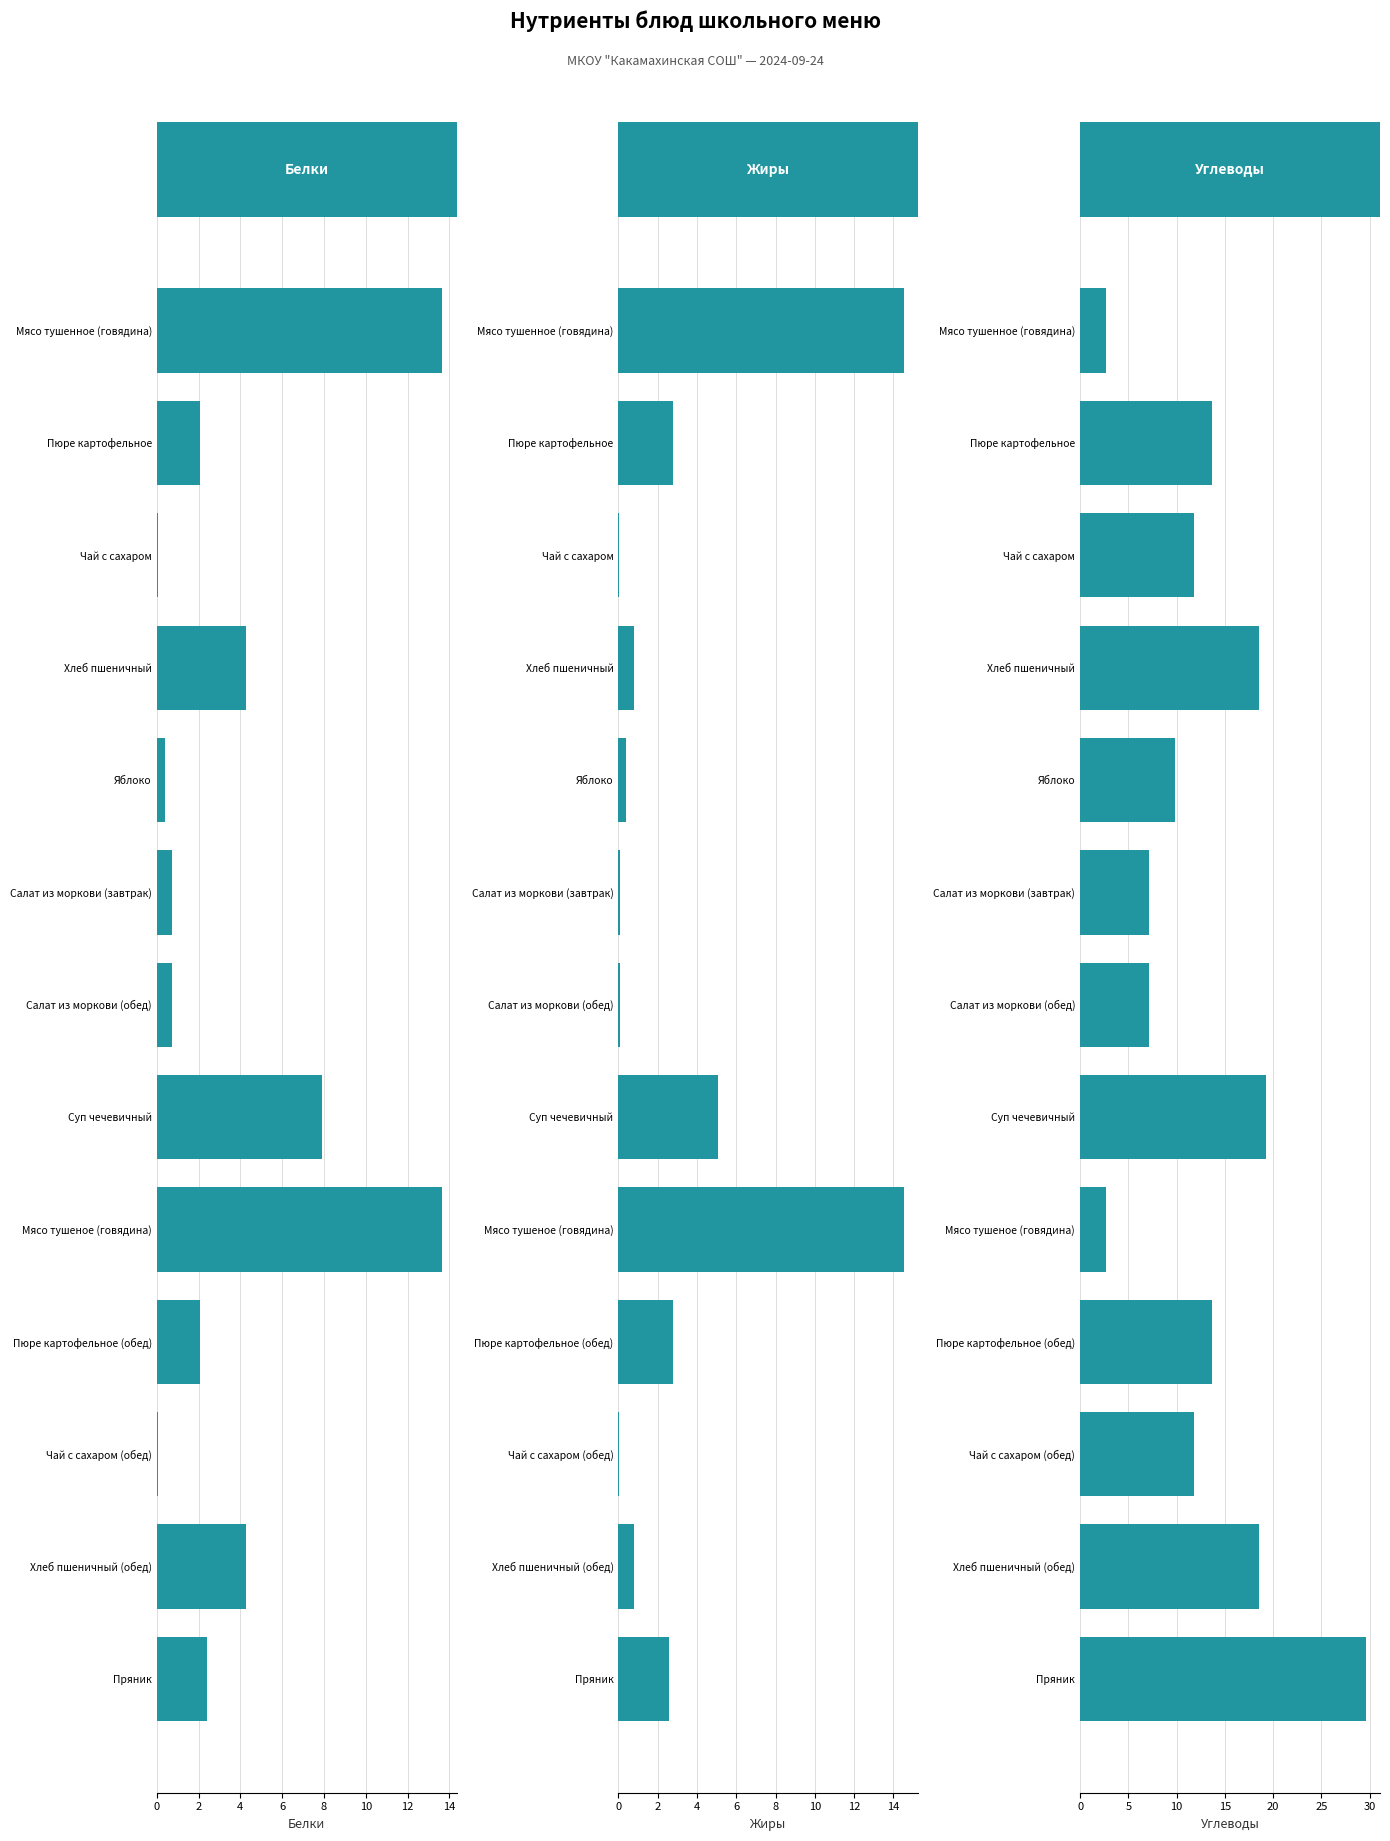

What are all the series names shown in the legend?

Белки, Жиры, Углеводы